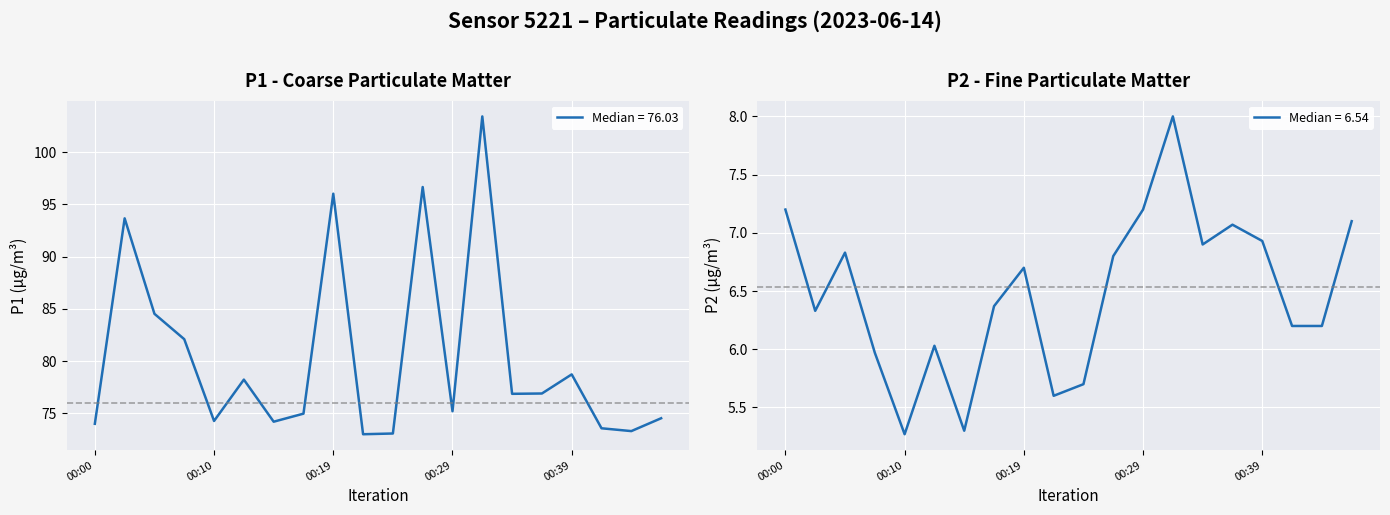

How many values in the P1 series exceed 76?

10